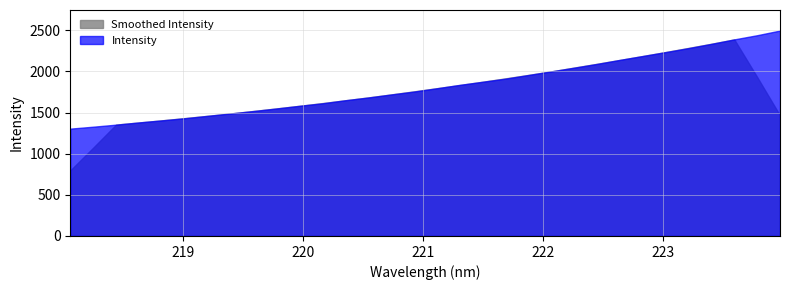

Which label corresponds to the largest value in the chart?

223.9802